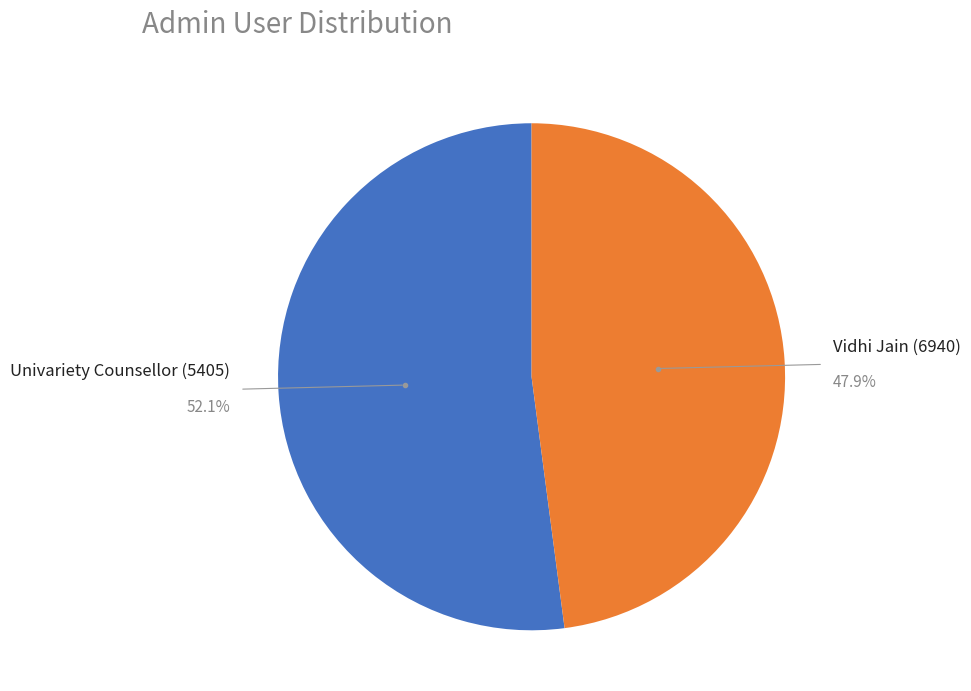

Is there any slice that represents more than half of the pie?

Yes